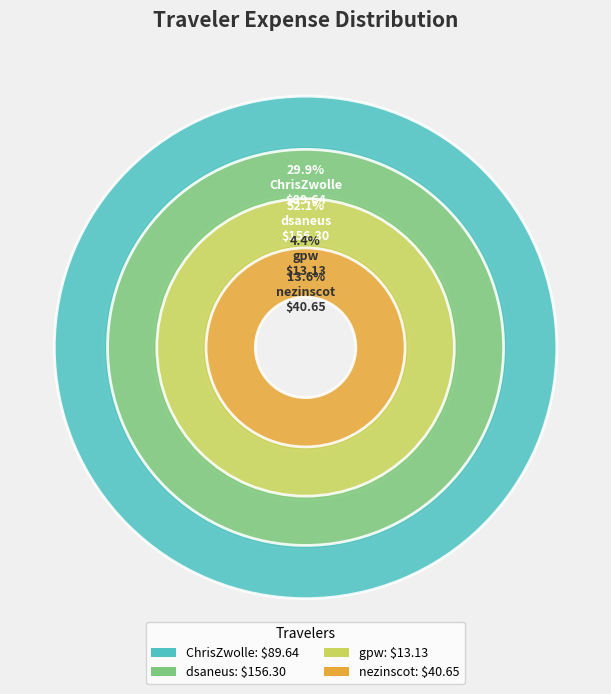

Is there any slice that represents more than half of the pie?

Yes